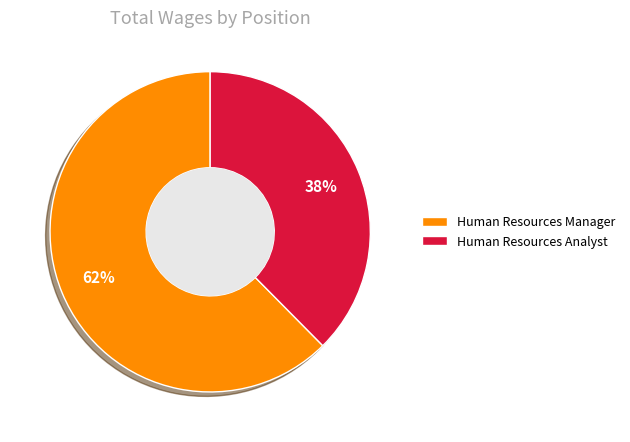

Which has a higher value, Human Resources Manager or Human Resources Analyst?

Human Resources Manager